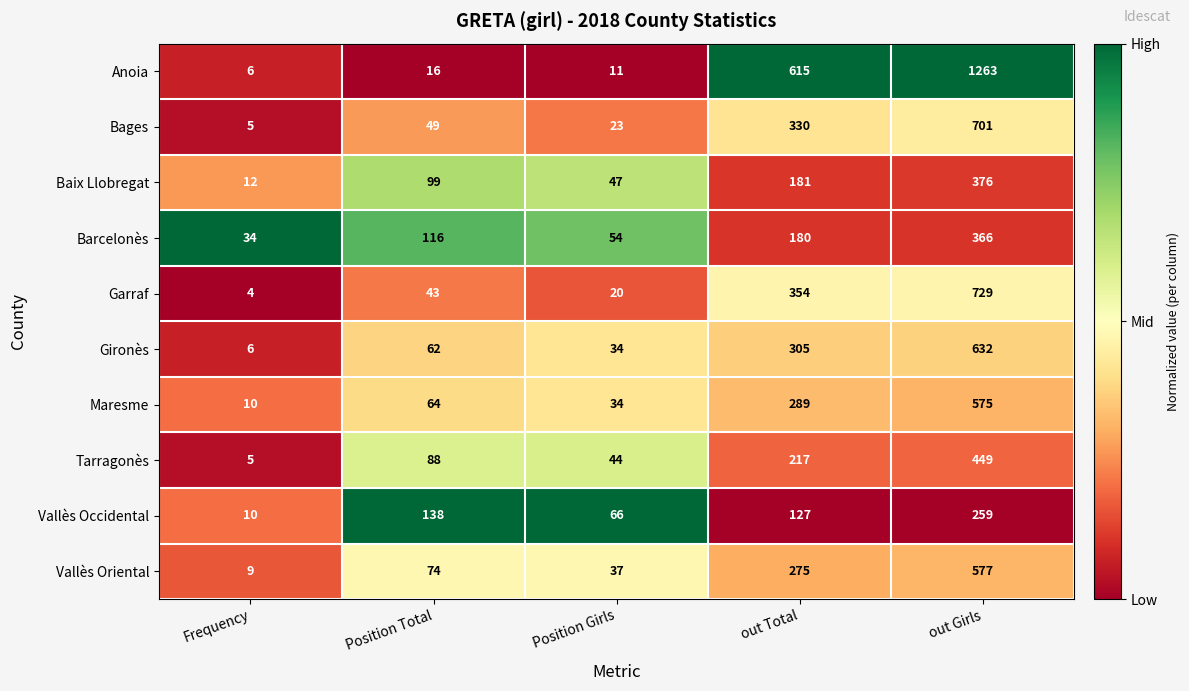

At which category is the sum across all series the highest?

out Girls